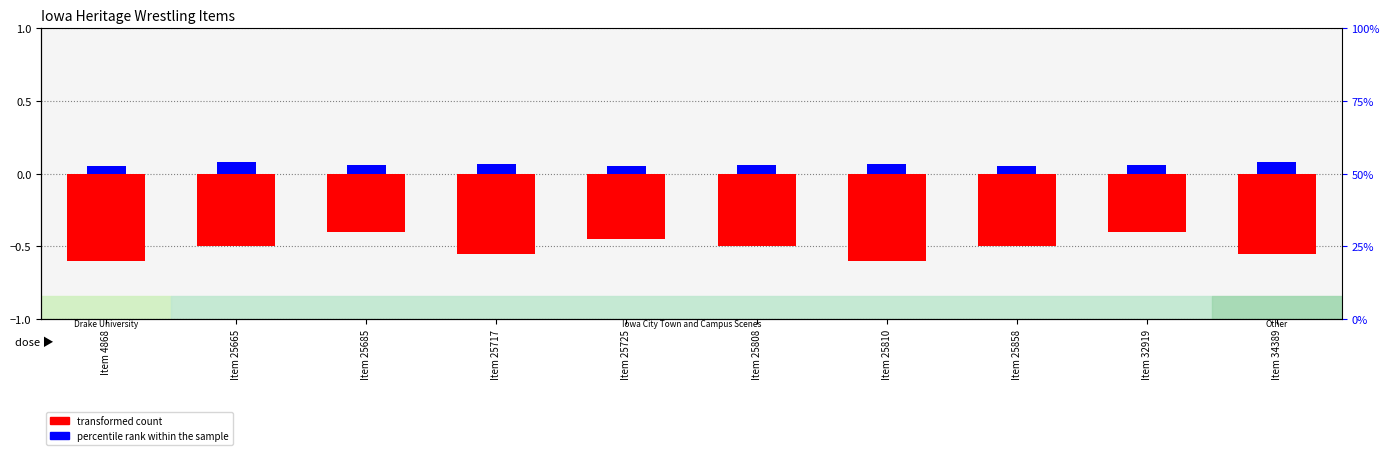

What are all the series names shown in the legend?

transformed count, percentile rank within the sample